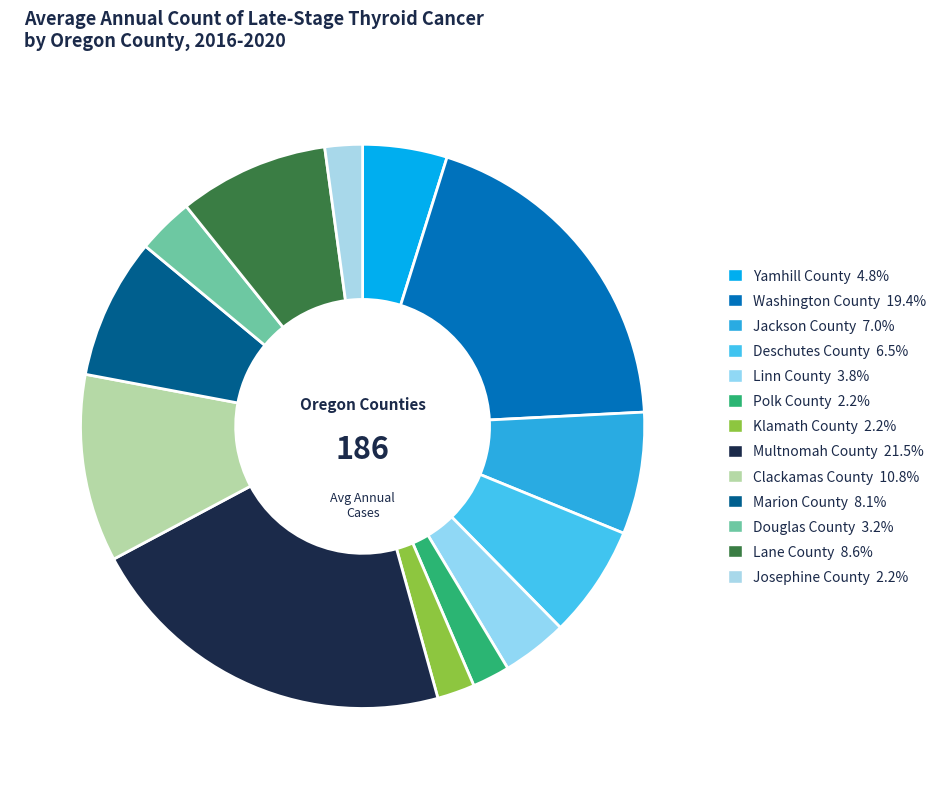

To the nearest percent, what is the difference between the largest and smallest slice percentages?

19%